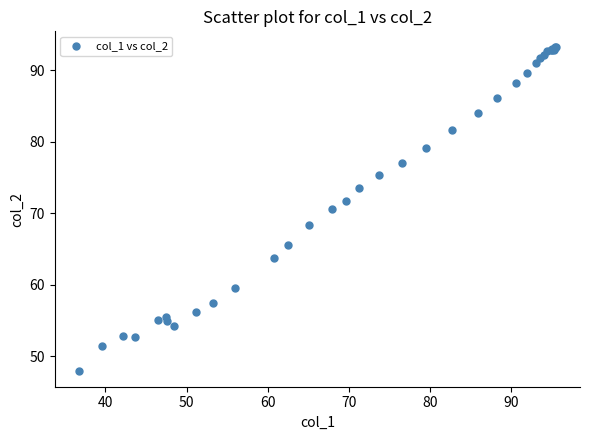

What Y value in the scatter plot is closest to 70?

70.6